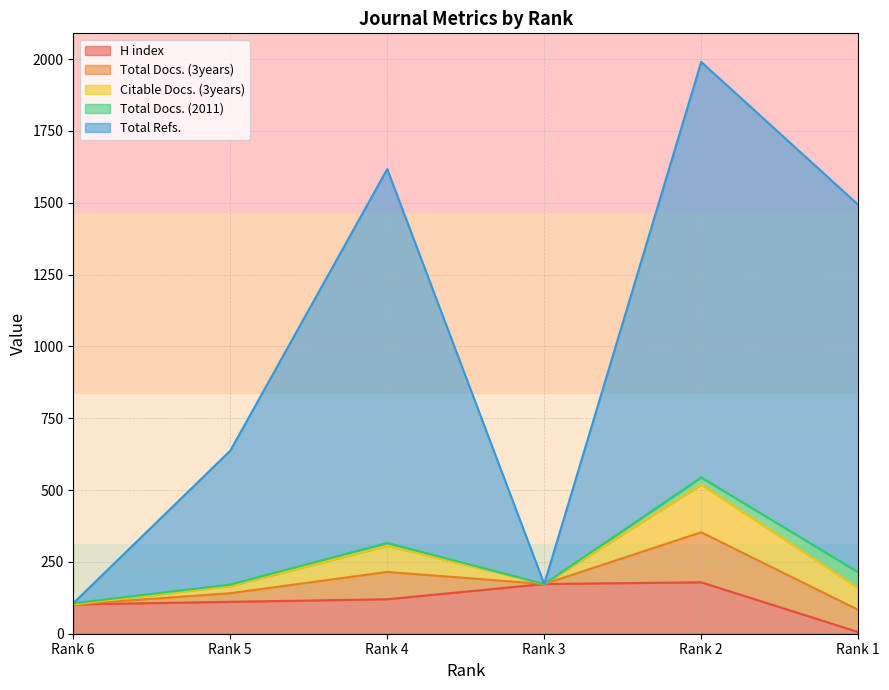

Where is the first local minimum for Citable Docs. (3years)?

Rank 3